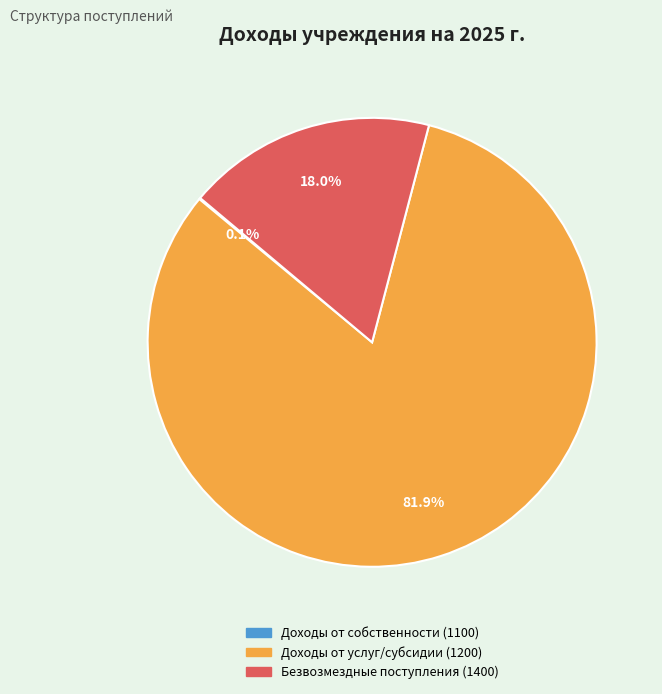

Which category has the biggest portion of the pie?

Доходы от услуг/субсидии (1200)